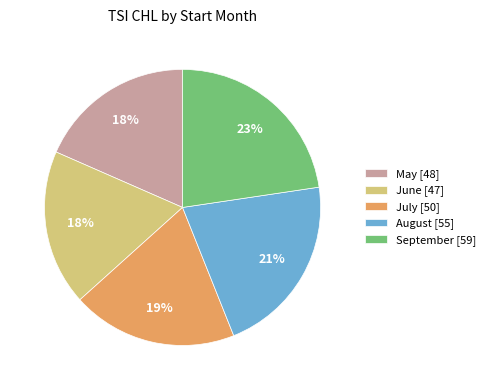

What is the largest slice in the pie chart?

September [59]